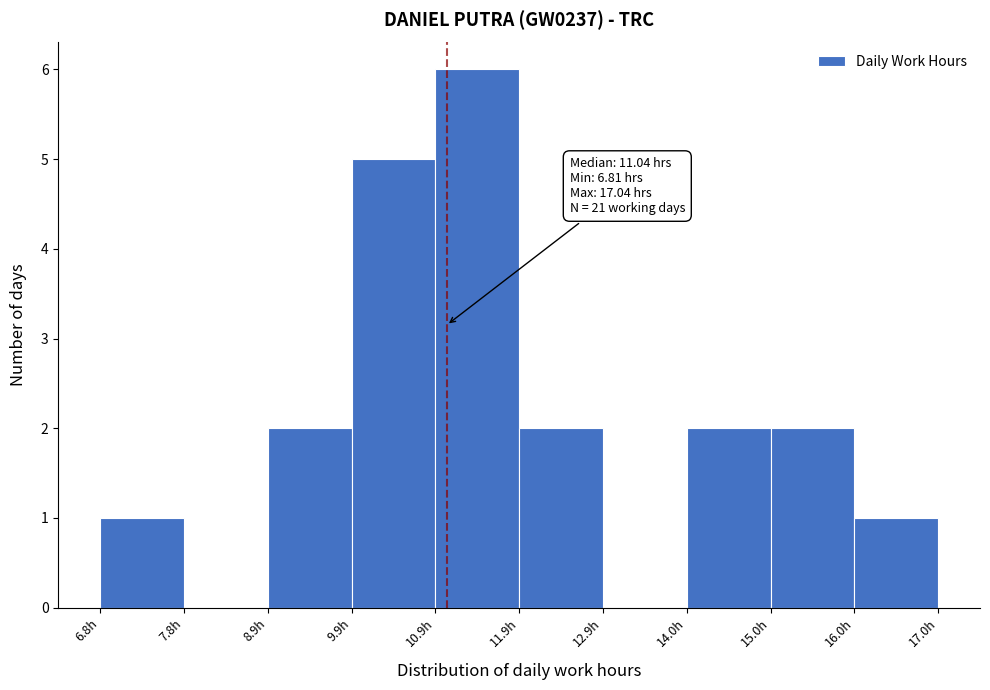

Over which range of the x-axis is the bar tallest?

11.0 to 12.0